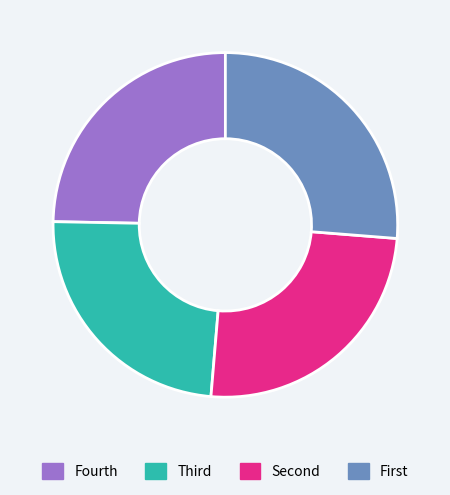

Is it true that Fourth is 19% of the pie?

False